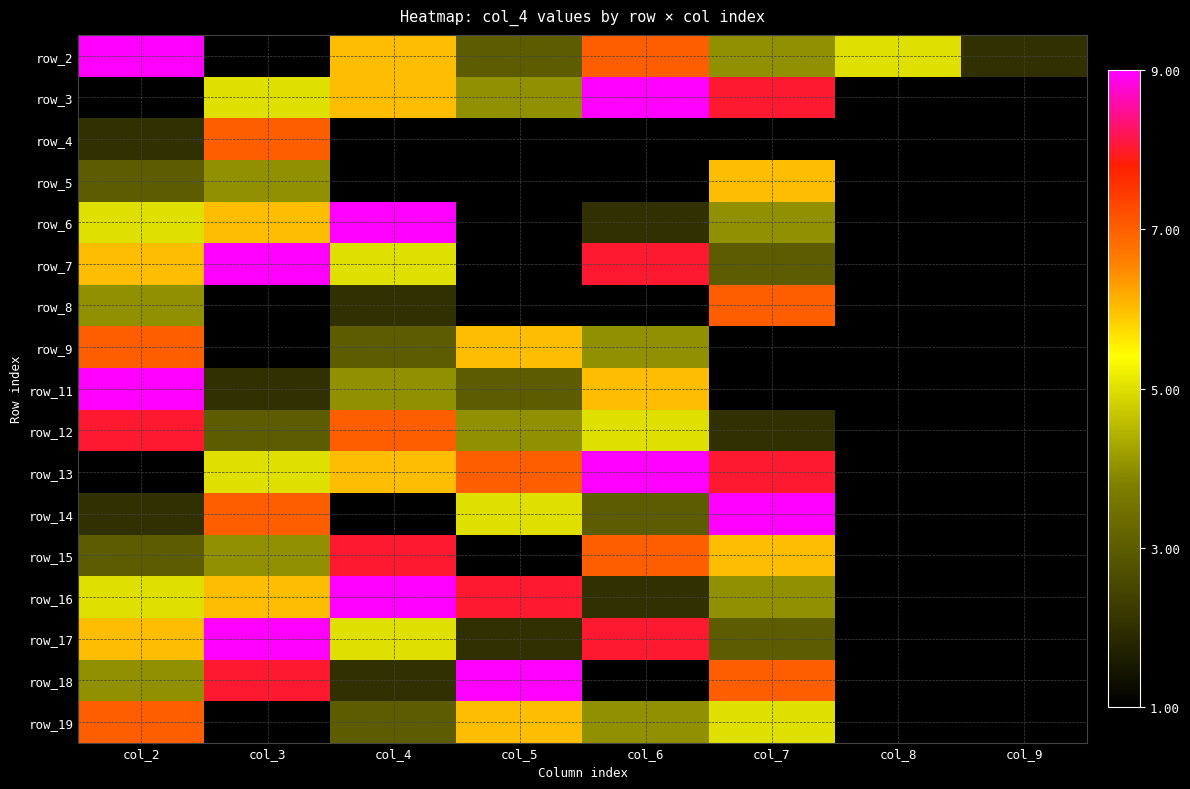

At which category is the sum across all series the highest?

col_2